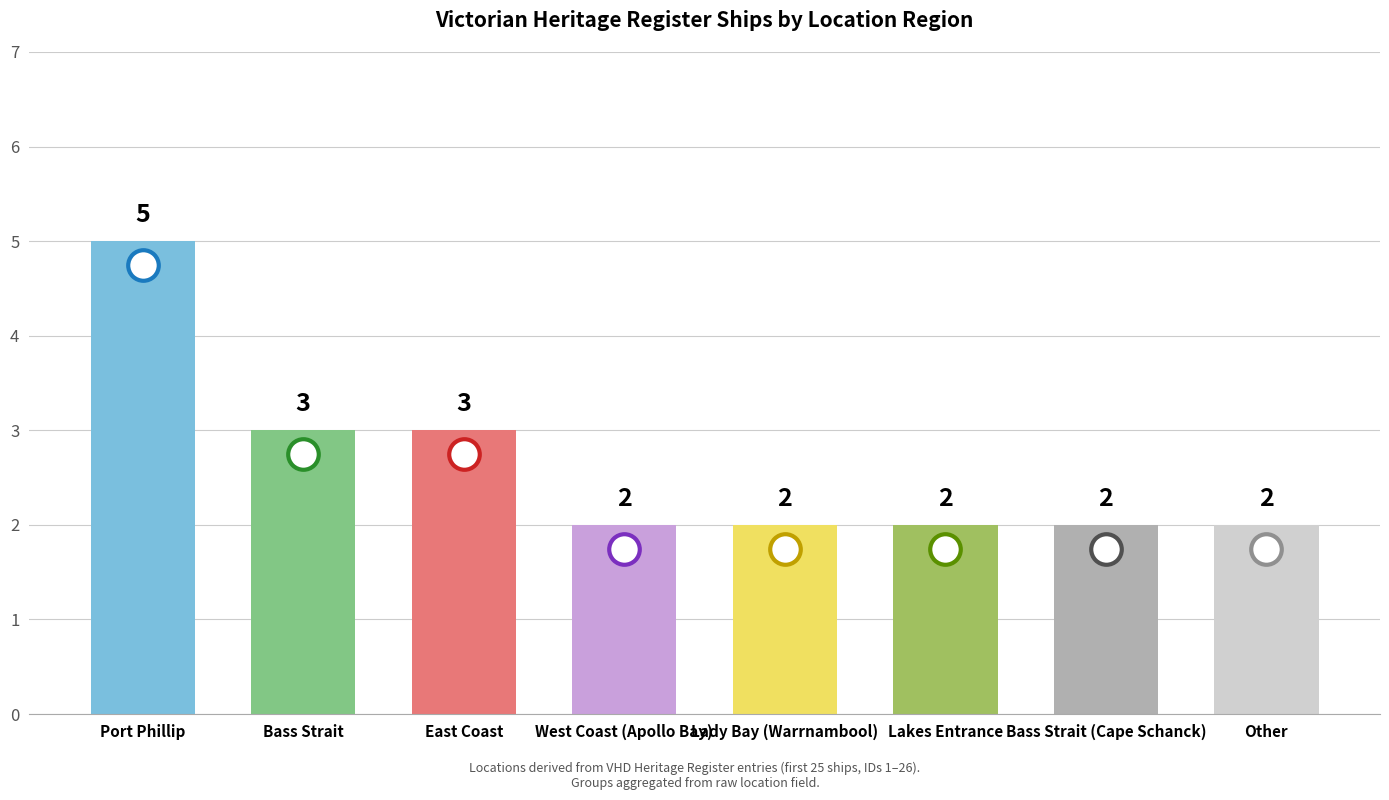

What position from the right is Other?

1